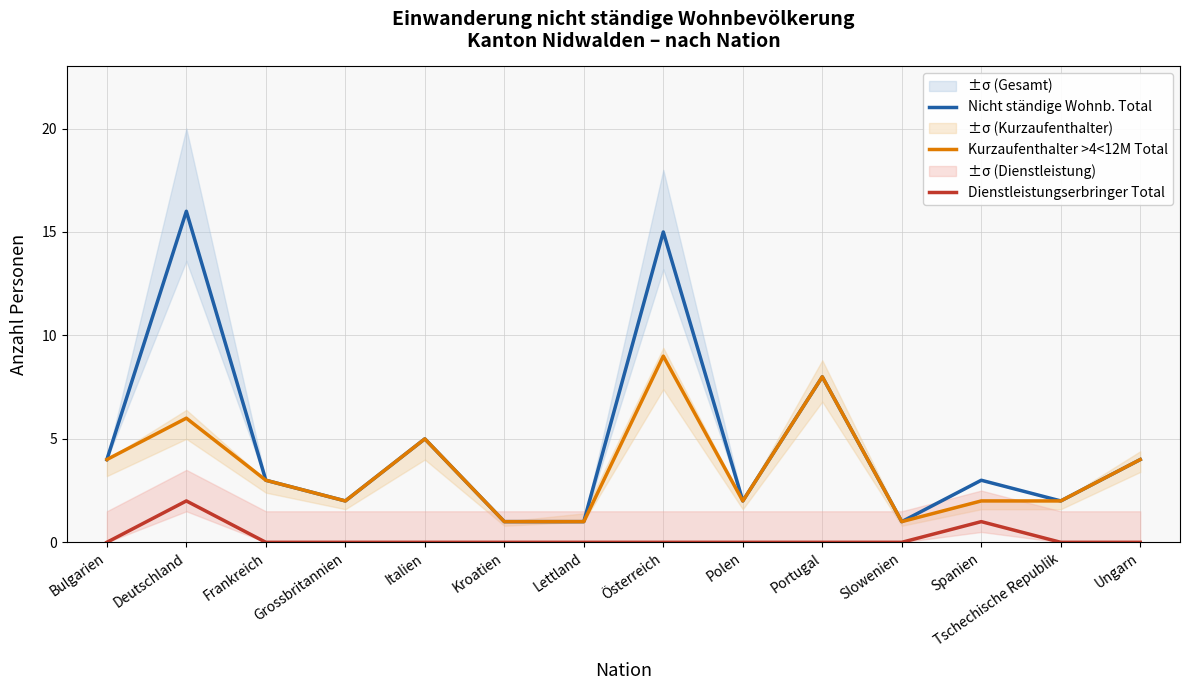

Which series changed the most between Frankreich and Österreich?

Nicht ständige Wohnb. Total